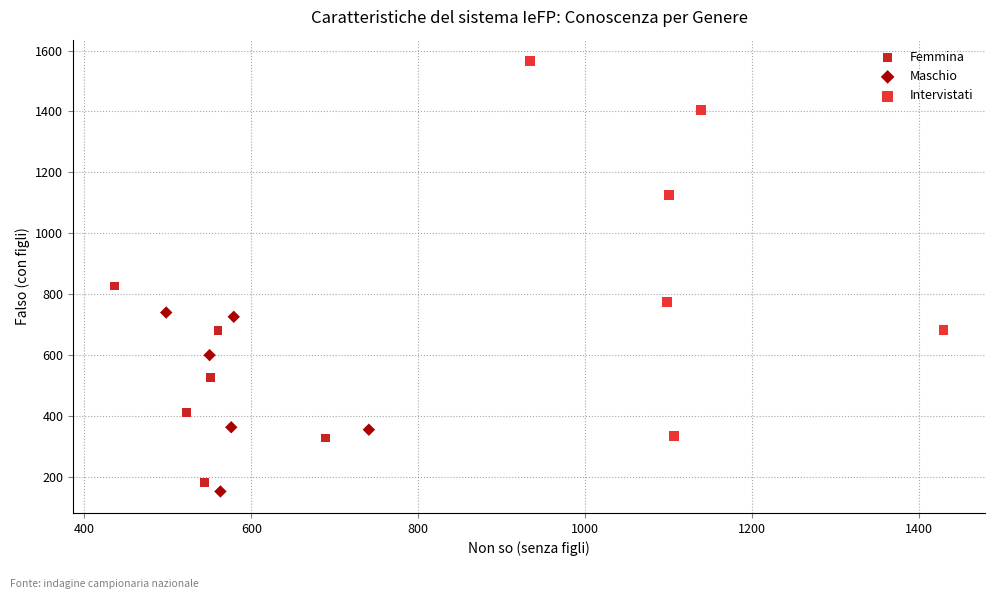

Which series contains the highest Y value?

Intervistati